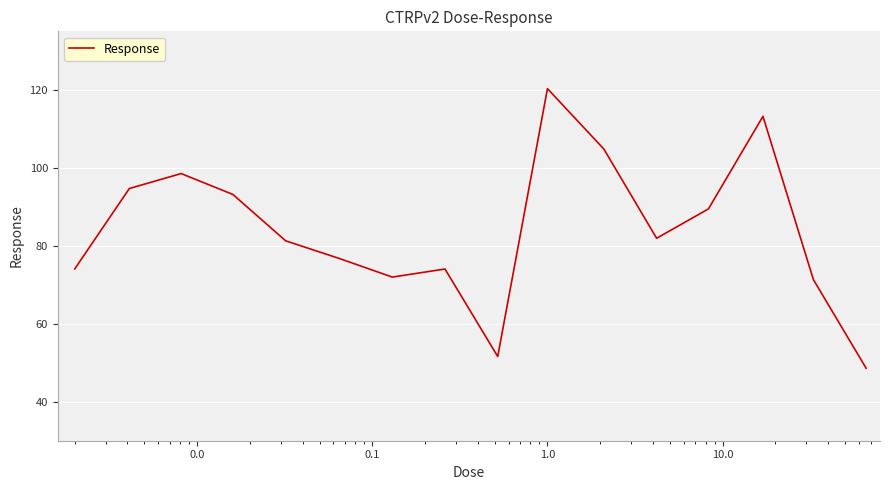

What is the minimum value shown in the chart?

48.6